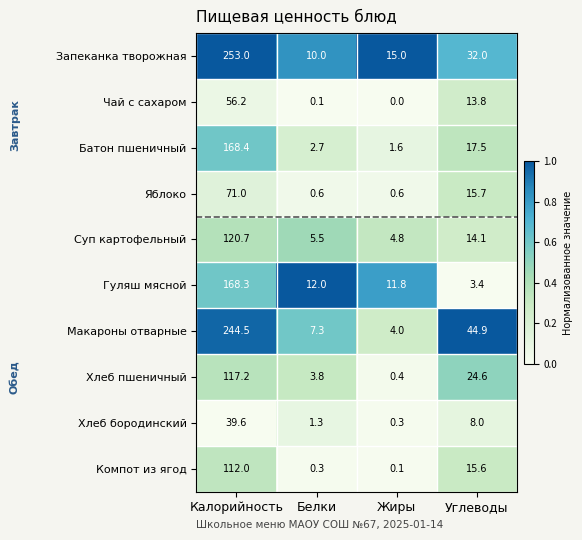

List the series in order of their peak value, highest first.

Запеканка творожная, Макароны отварные, Батон пшеничный, Гуляш мясной, Суп картофельный, Хлеб пшеничный, Компот из ягод, Яблоко, Чай с сахаром, Хлеб бородинский